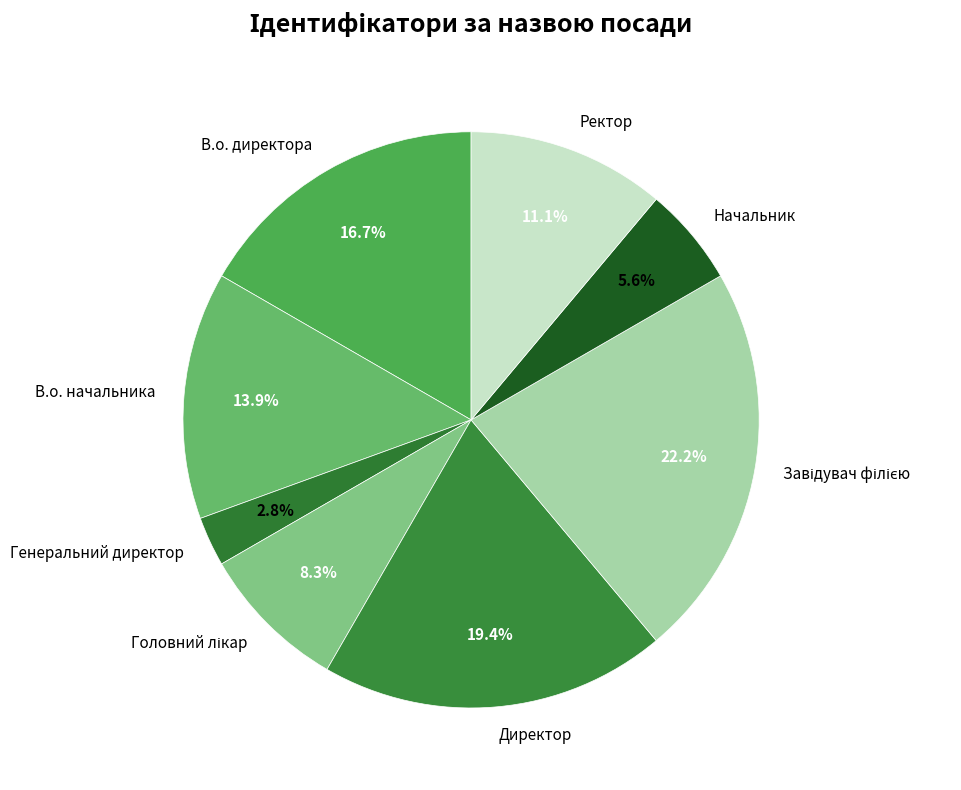

How much of the chart is everything except В.о. директора?

83.3%